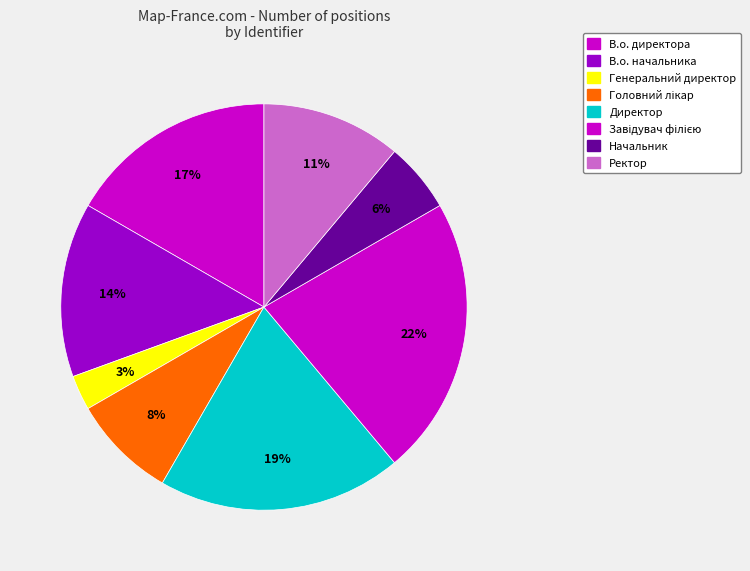

How much of the chart is everything except Начальник?

94.4%